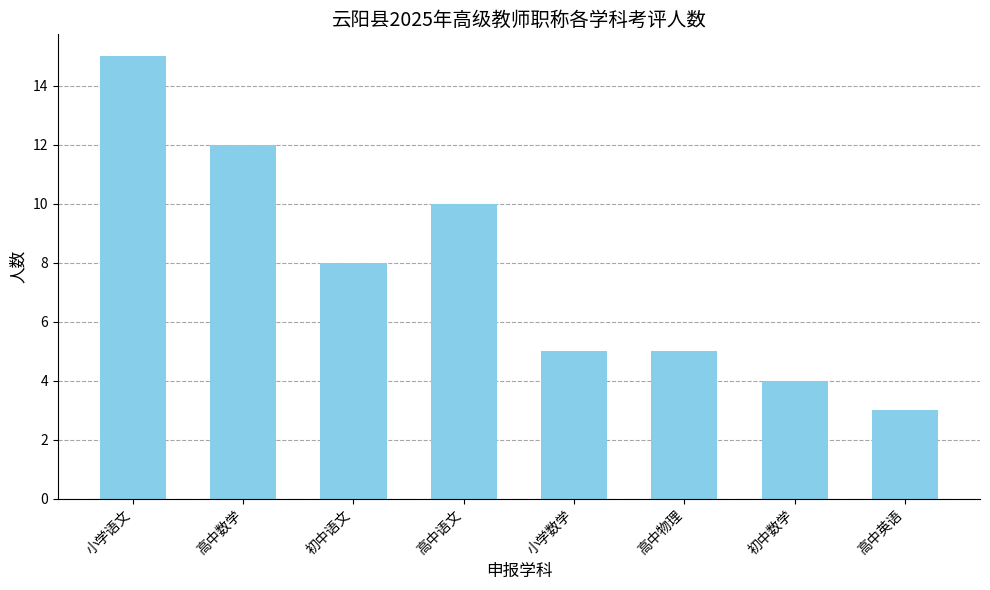

Where does the data first go above 8?

小学语文